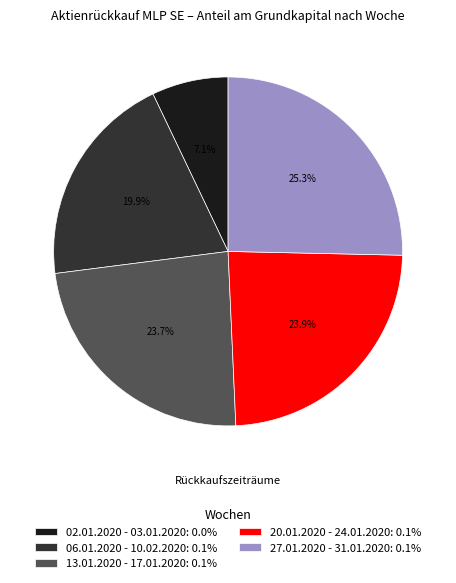

Which slice is the smallest?

02.01.2020 - 03.01.2020